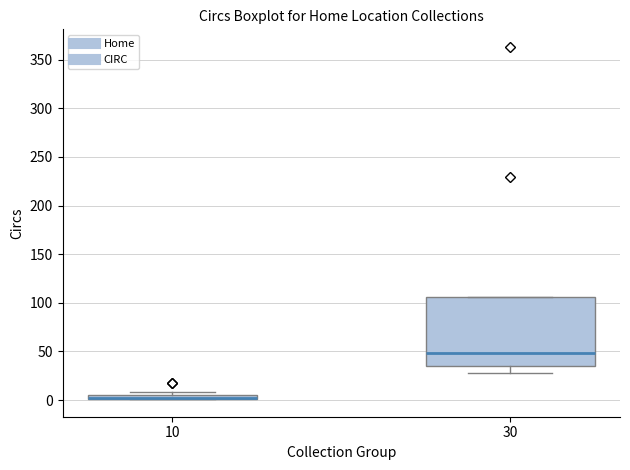

Which box is the tallest, from its lower edge to its upper edge?

30